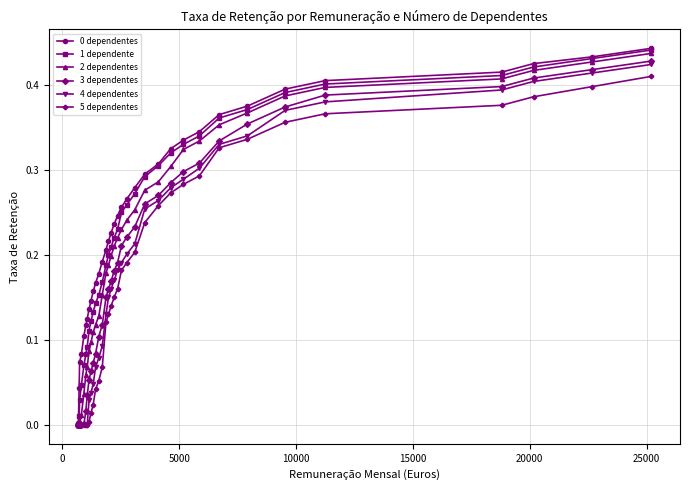

Is this an area chart (filled region under the line)?

No